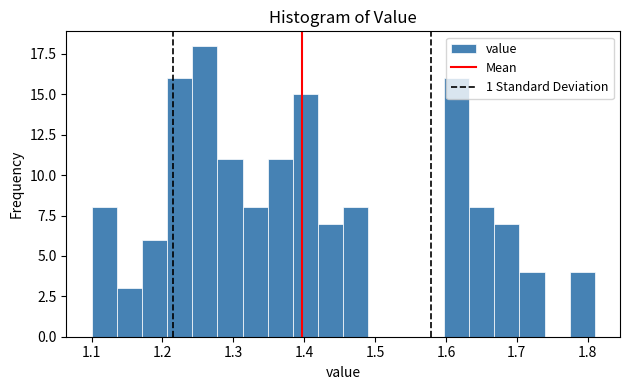

Around what value on the x-axis is the tallest bar? Give the approximate position of its centre, as read against the axis.

1.26